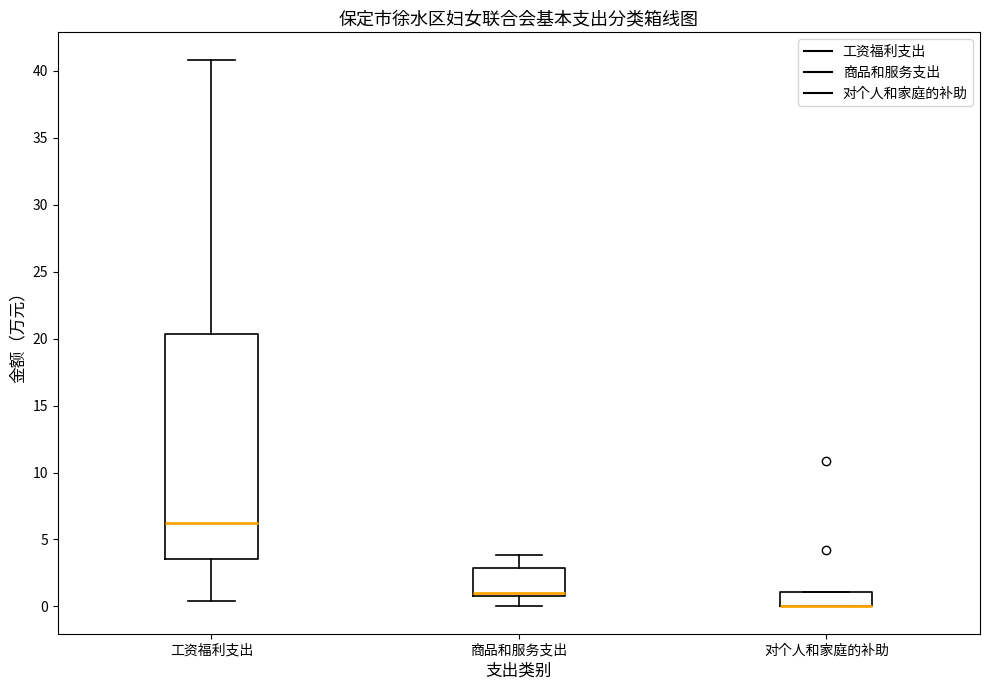

Reading left to right, read every box against the y-axis: the position of its median line, the range the box covers, and the ends of its whiskers. The values are not printed on the chart, so give them approximately, as read against the axis.

工资福利支出: median 6.0, box 3.5 to 20.5, whiskers 0.5 to 41.0
商品和服务支出: median 1.0 (just above the box's lower edge), box 1.0 to 3.0, whiskers 0.0 to 4.0
对个人和家庭的补助: median 0.0 (drawn on the box's lower edge), box 0.0 to 1.0, whiskers 0.0 to 1.0